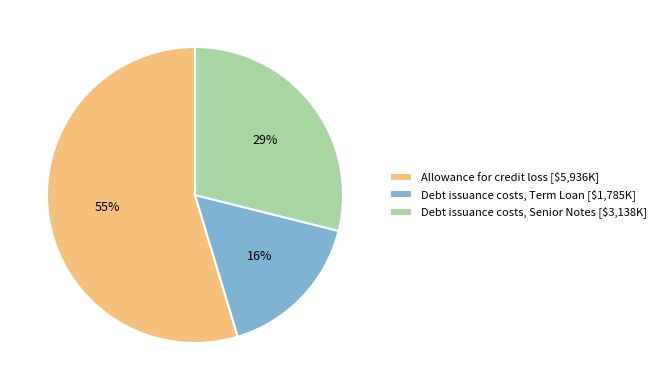

Which slice is the smallest?

Debt issuance costs, Term Loan [$1,785K]